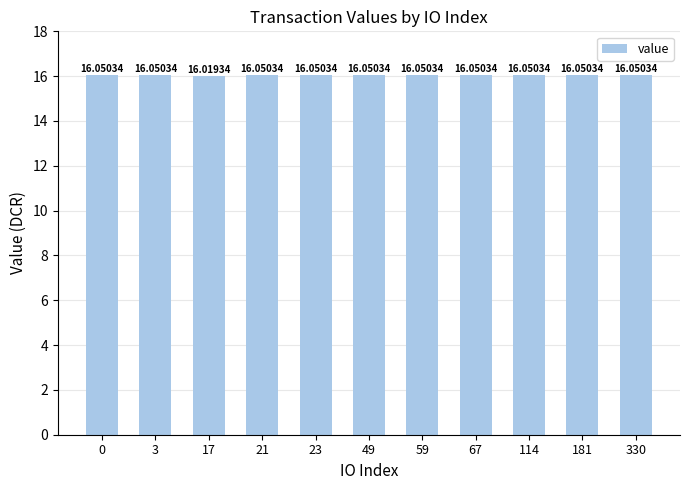

True or false: the data shows 16.0 at 17.

True